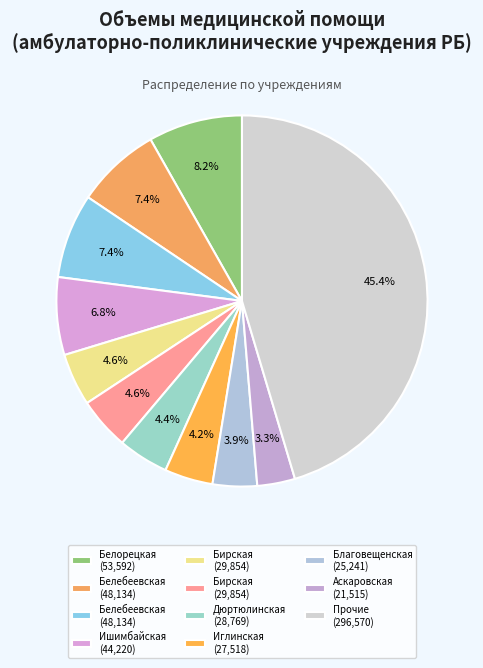

To the nearest percent, what is the average slice percentage?

9%